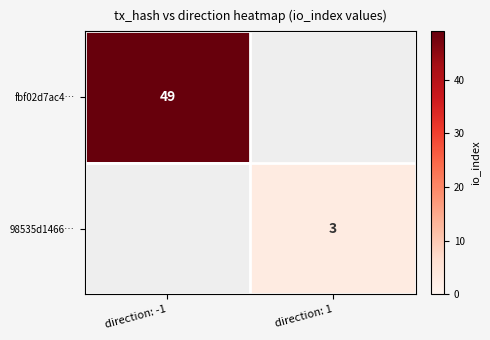

The fbf02d7ac4… series shows 17 at direction: -1. True or false?

False